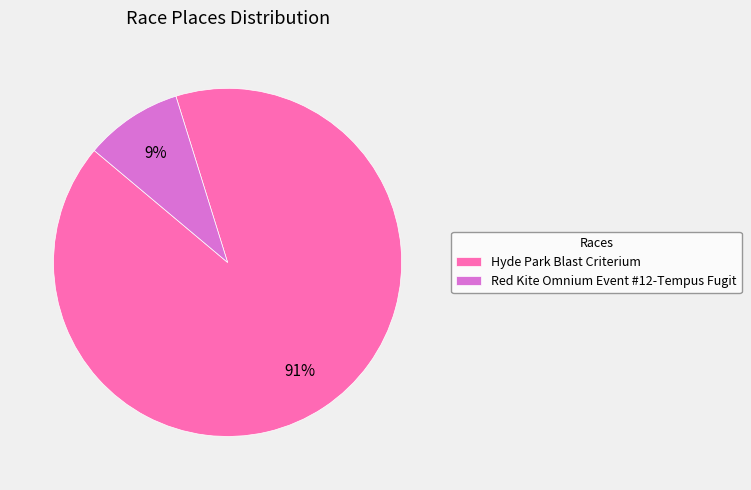

Rank the categories by value from lowest to highest.

Red Kite Omnium Event #12-Tempus Fugit, Hyde Park Blast Criterium